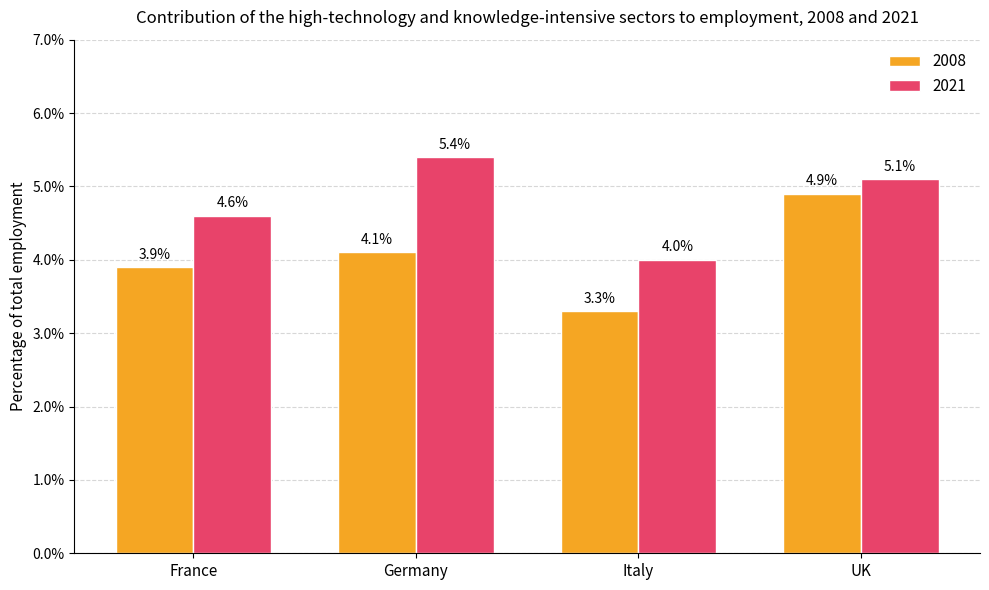

Between Germany and France, which is larger?

Germany